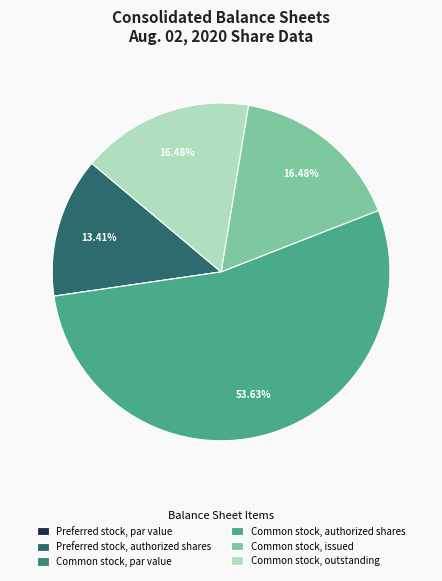

Does Common stock, authorized shares represent more than half of the total?

Yes